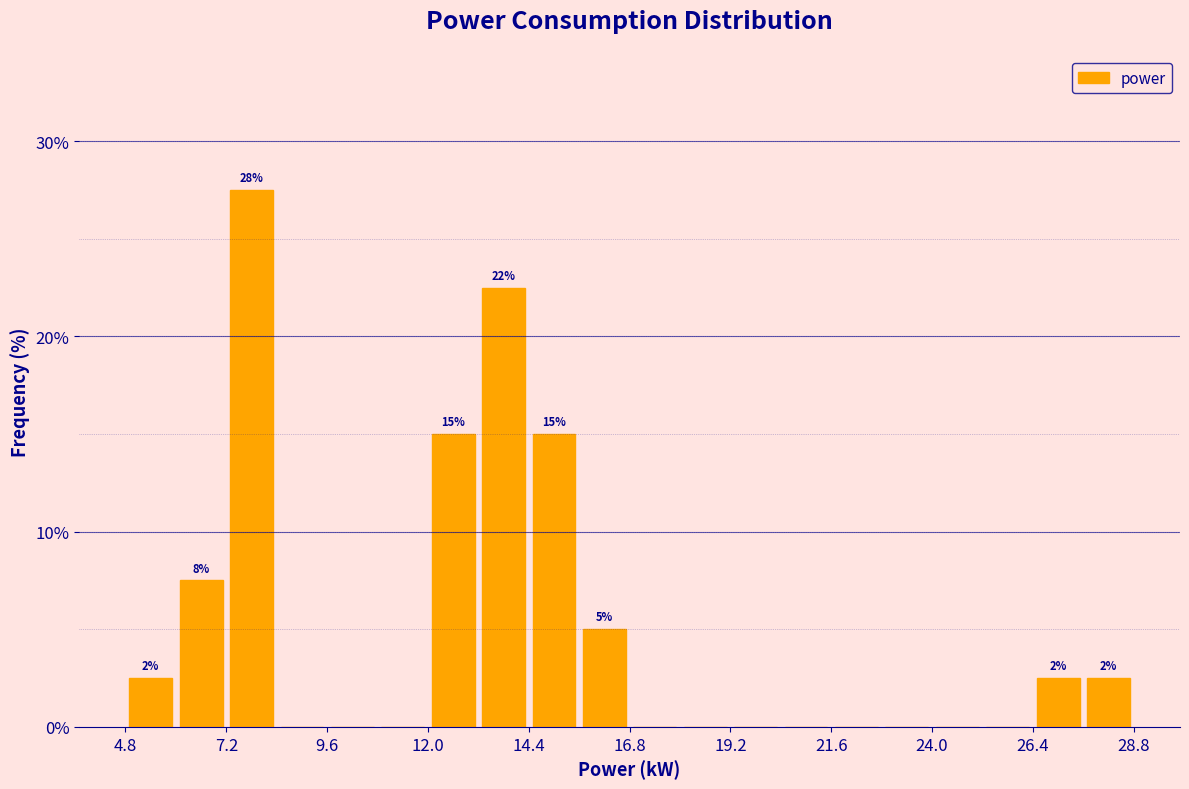

Read against the x-axis, roughly where is the centre of the tallest bar?

8.0